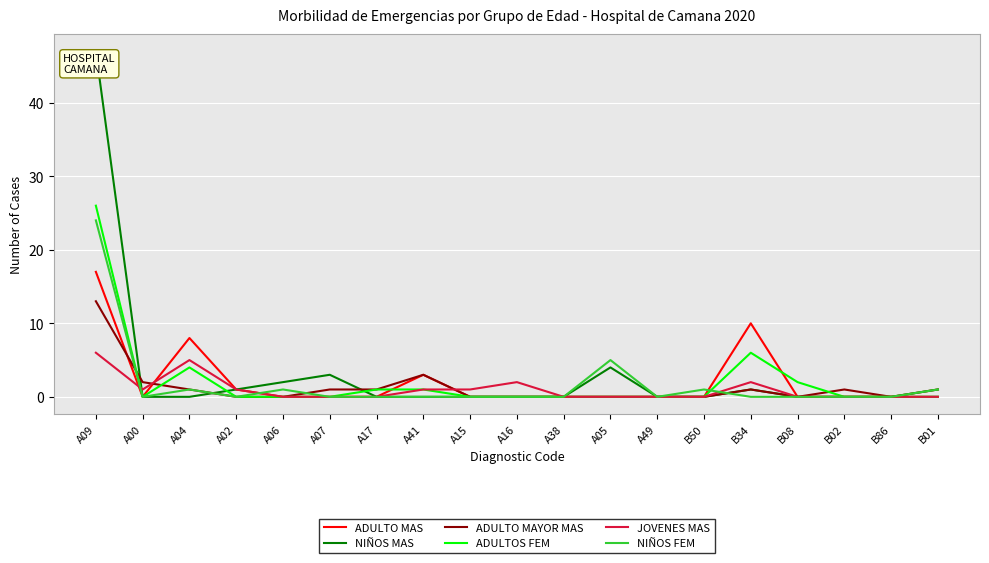

The ADULTOS FEM series shows 1 at A17. True or false?

True